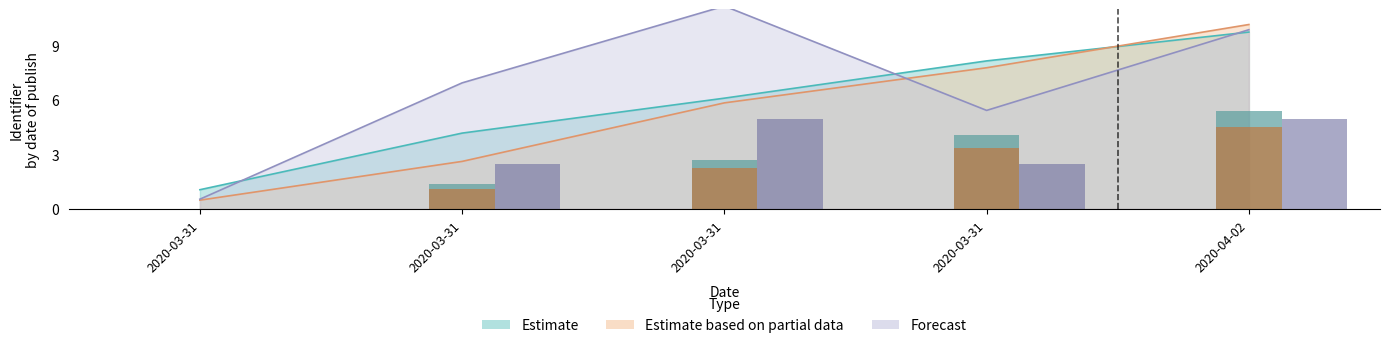

Which series has the largest range (max minus min)?

Estimate